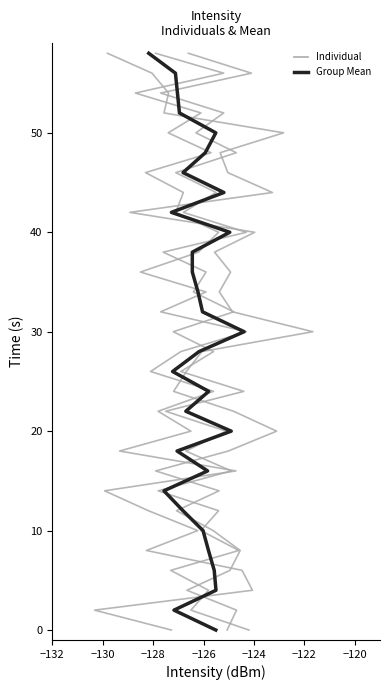

Is this an area chart (filled region under the line)?

No